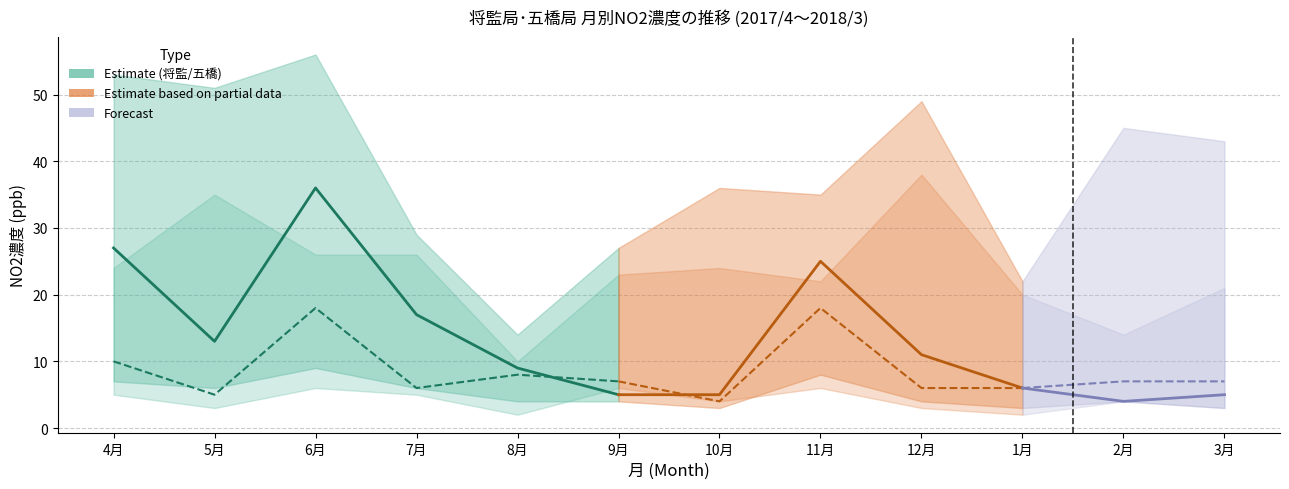

What is the difference between the highest and lowest values at 10月?

33